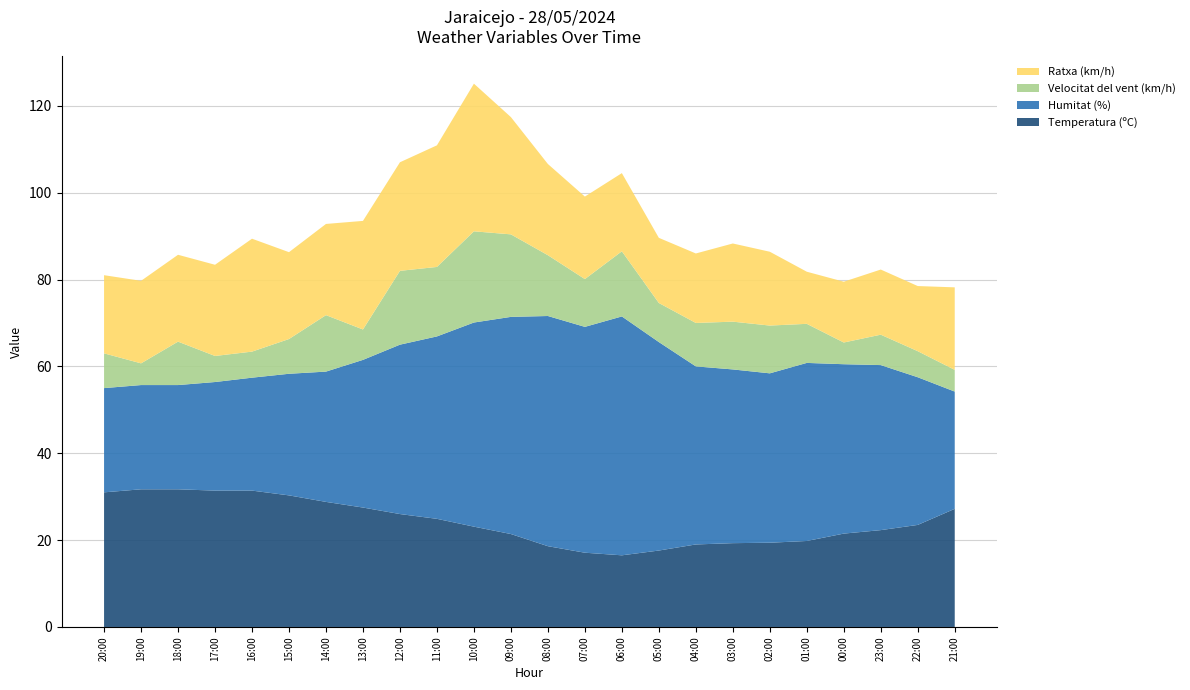

Reading left to right, transcribe all the data shown in this chart.

Temperatura (ºC): 20:00=31.0	19:00=31.7	18:00=31.7	17:00=31.4	16:00=31.4	15:00=30.3	14:00=28.8	13:00=27.5	12:00=26.0	11:00=24.9	10:00=23.1	09:00=21.4	08:00=18.6	07:00=17.1	06:00=16.5	05:00=17.6	04:00=19.0	03:00=19.3	02:00=19.4	01:00=19.8	00:00=21.5	23:00=22.3	22:00=23.5	21:00=27.2
Humitat (%): 20:00=24.0	19:00=24.0	18:00=24.0	17:00=25.0	16:00=26.0	15:00=28.0	14:00=30.0	13:00=34.0	12:00=39.0	11:00=42.0	10:00=47.0	09:00=50.0	08:00=53.0	07:00=52.0	06:00=55.0	05:00=48.0	04:00=41.0	03:00=40.0	02:00=39.0	01:00=41.0	00:00=39.0	23:00=38.0	22:00=34.0	21:00=27.0
Velocitat del vent (km/h): 20:00=8.0	19:00=5.0	18:00=10.0	17:00=6.0	16:00=6.0	15:00=8.0	14:00=13.0	13:00=7.0	12:00=17.0	11:00=16.0	10:00=21.0	09:00=19.0	08:00=14.0	07:00=11.0	06:00=15.0	05:00=9.0	04:00=10.0	03:00=11.0	02:00=11.0	01:00=9.0	00:00=5.0	23:00=7.0	22:00=6.0	21:00=5.0
Ratxa (km/h): 20:00=18.0	19:00=19.0	18:00=20.0	17:00=21.0	16:00=26.0	15:00=20.0	14:00=21.0	13:00=25.0	12:00=25.0	11:00=28.0	10:00=34.0	09:00=27.0	08:00=21.0	07:00=19.0	06:00=18.0	05:00=15.0	04:00=16.0	03:00=18.0	02:00=17.0	01:00=12.0	00:00=14.0	23:00=15.0	22:00=15.0	21:00=19.0